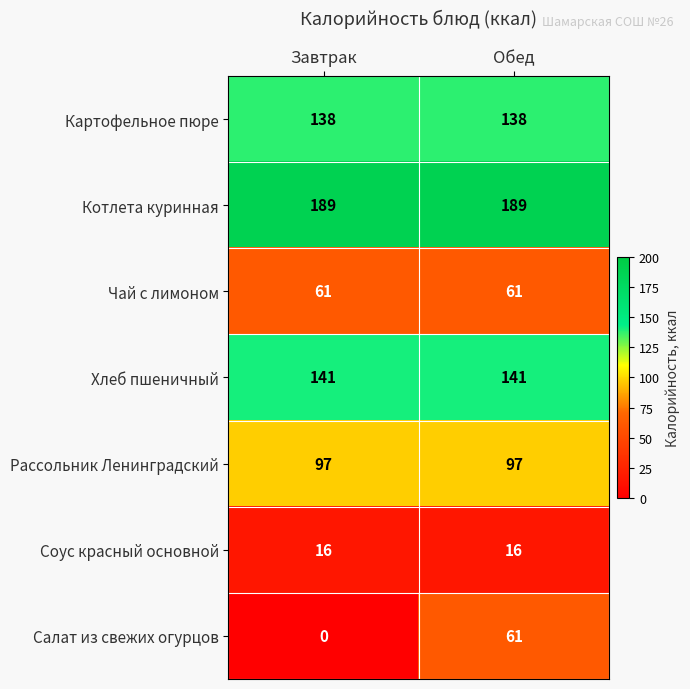

At which category does the chart reach its minimum across all series?

Завтрак